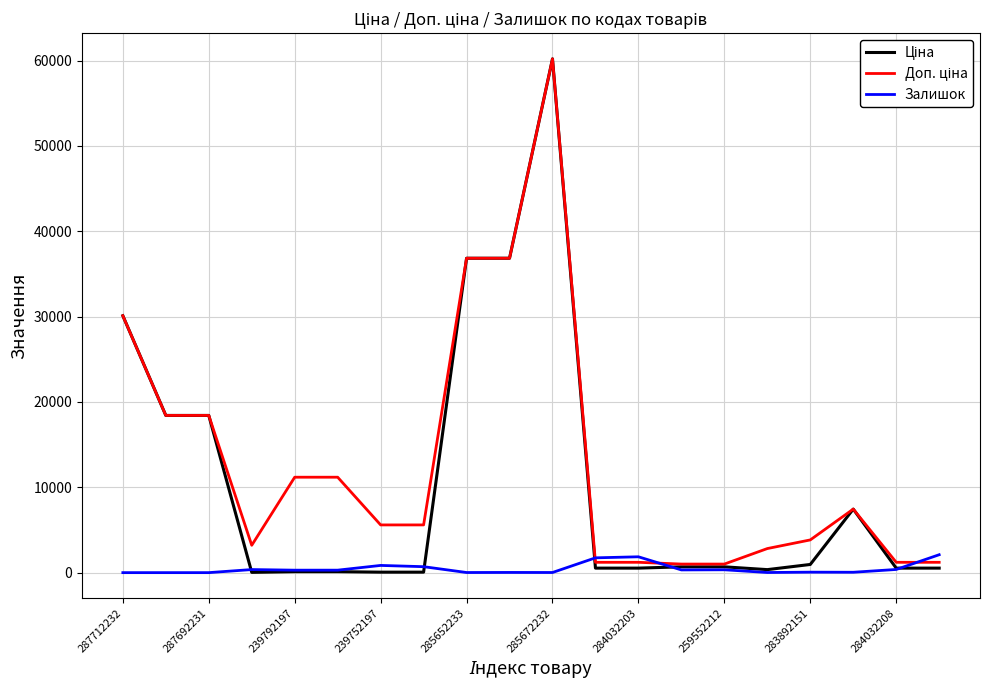

What is the maximum value shown in the chart?

60205.6